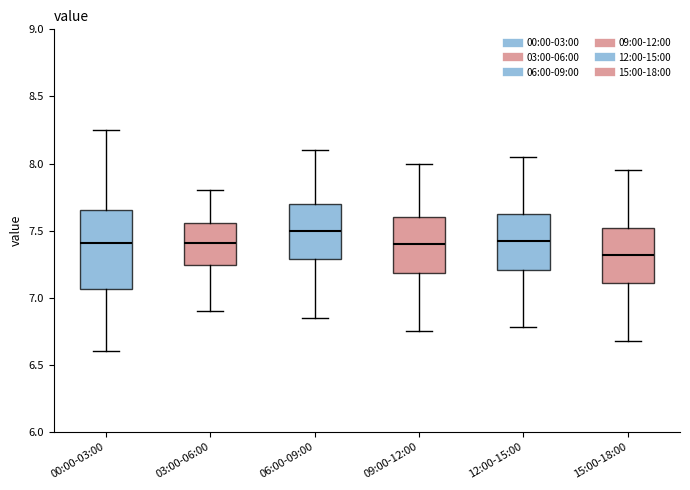

Reading left to right, transcribe this box plot: for each box, give where its median line is, the range the box spans, and where its two whiskers end, as read against the y-axis. The values are not printed on the chart, so give them approximately, as read against the axis.

00:00-03:00: median 7.40, box 7.05 to 7.65, whiskers 6.60 to 8.25
03:00-06:00: median 7.40, box 7.25 to 7.55, whiskers 6.90 to 7.80
06:00-09:00: median 7.50, box 7.30 to 7.70, whiskers 6.85 to 8.10
09:00-12:00: median 7.40, box 7.20 to 7.60, whiskers 6.75 to 8.00
12:00-15:00: median 7.40, box 7.20 to 7.65, whiskers 6.80 to 8.05
15:00-18:00: median 7.30, box 7.10 to 7.50, whiskers 6.70 to 7.95